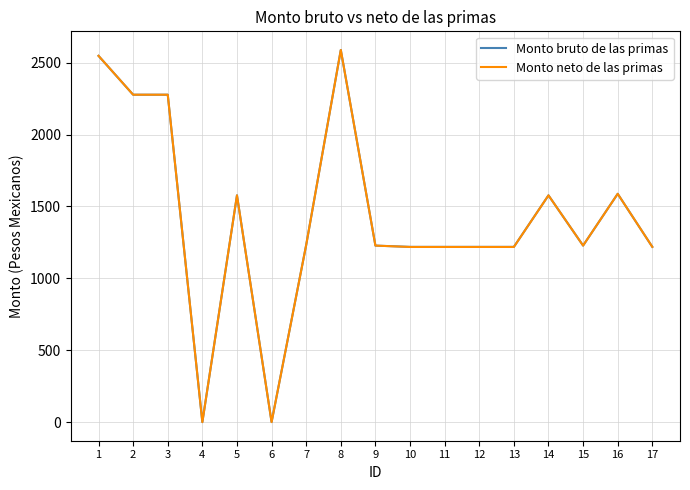

What is the sum of all Monto bruto de las primas values?

24215.7